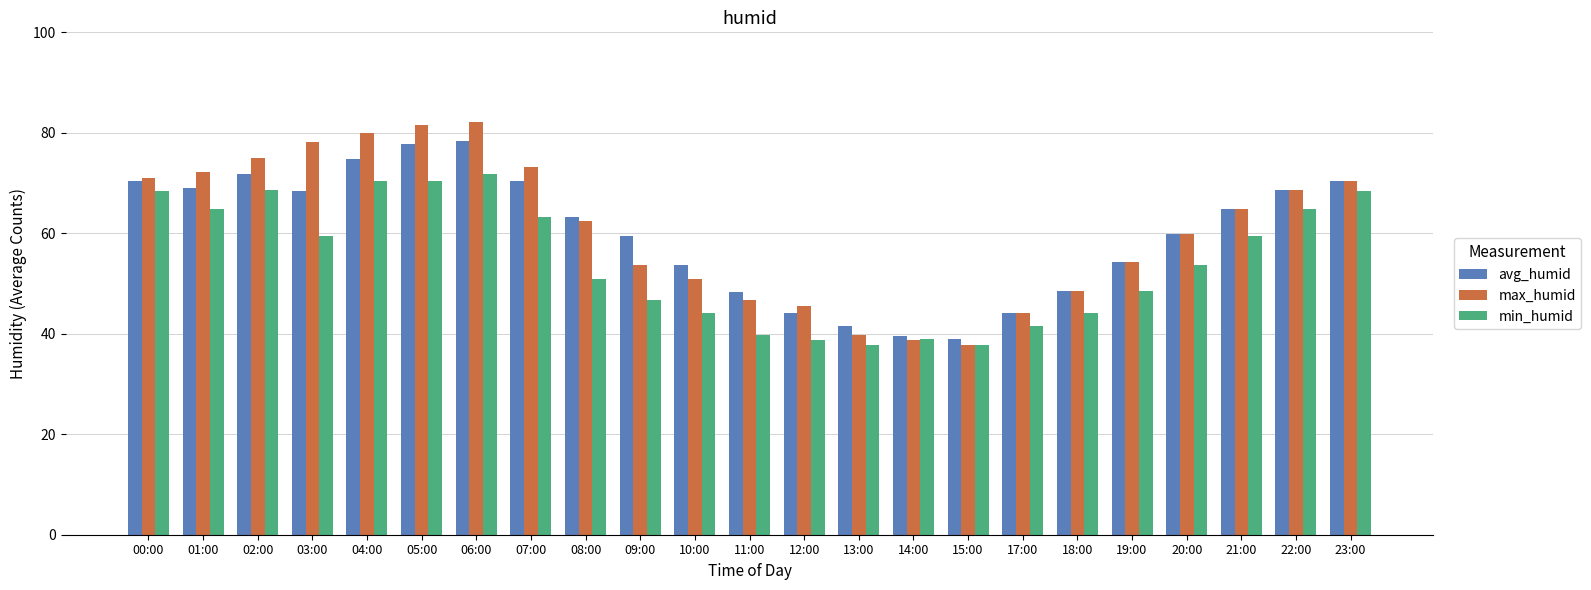

How many values in the min_humid series are below 53?

11